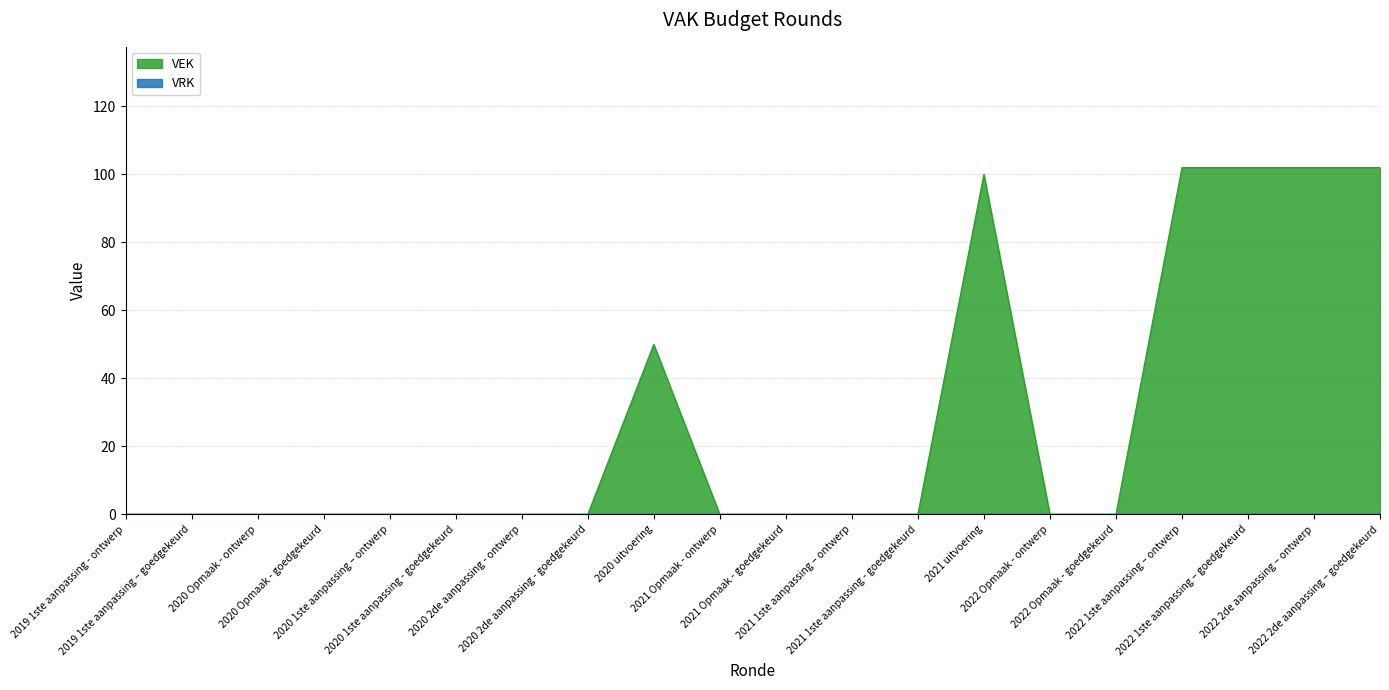

What is the change in value from 2019 1ste aanpassing – goedgekeurd to 2022 1ste aanpassing – goedgekeurd?

+102